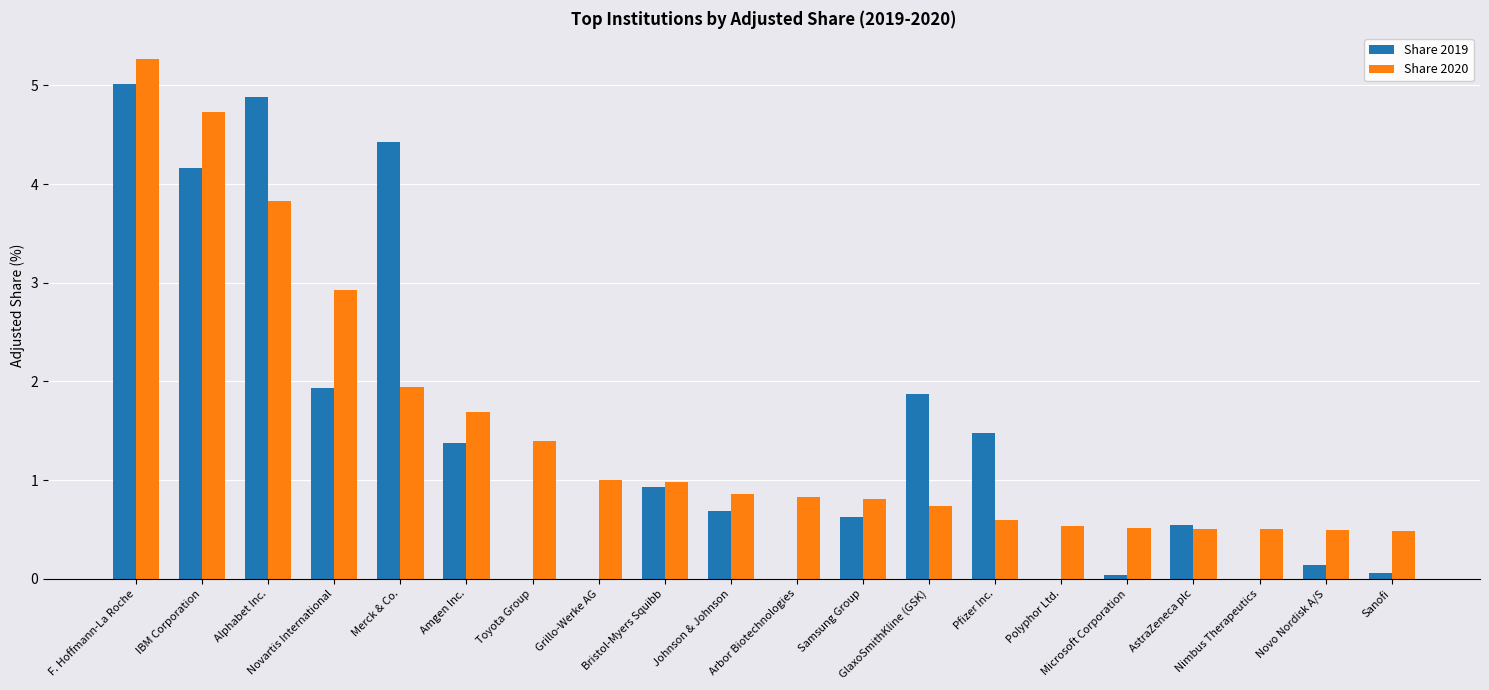

What is the sum of all Share 2020 values?

30.6